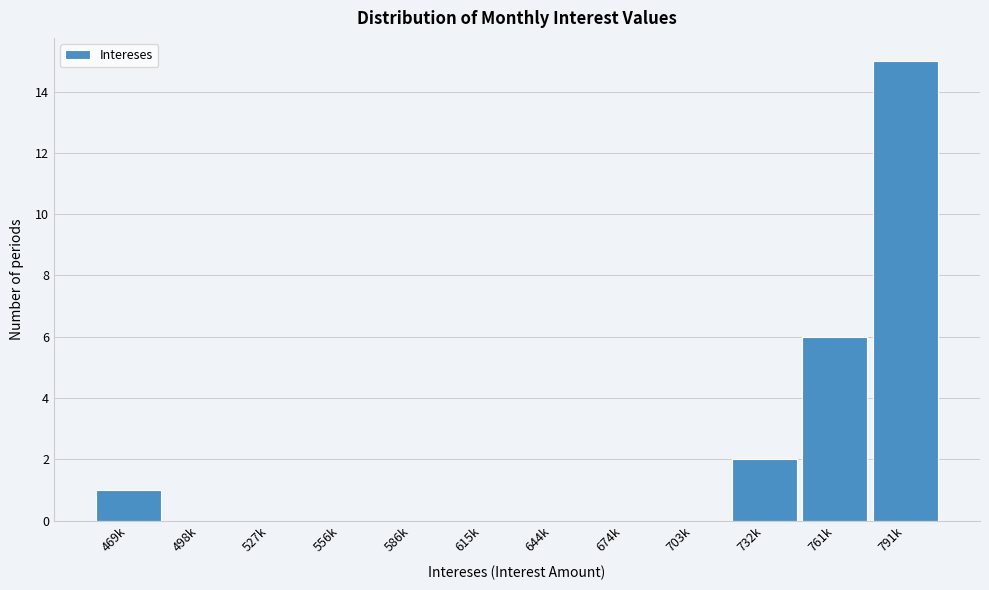

Reading left to right, list all the values displayed in this chart.

469k=1	498k=0	527k=0	556k=0	586k=0	615k=0	644k=0	674k=0	703k=0	732k=2	761k=6	791k=15